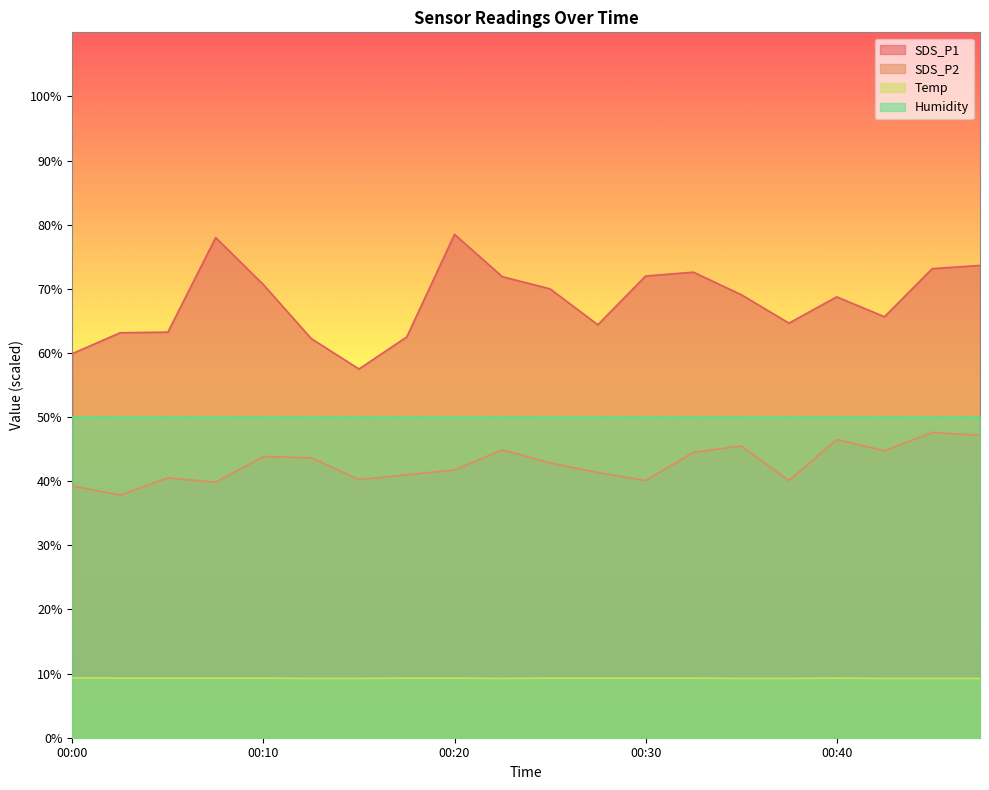

Which category has the highest value in the Temp series?

00:00